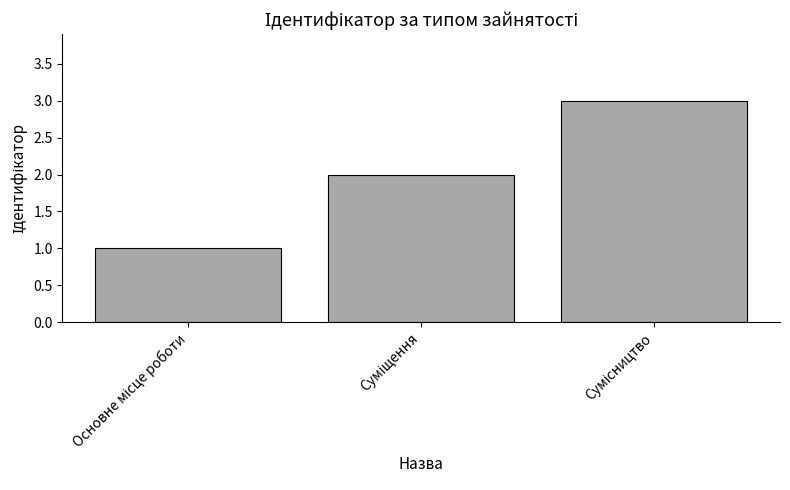

What is the sum of all values?

6